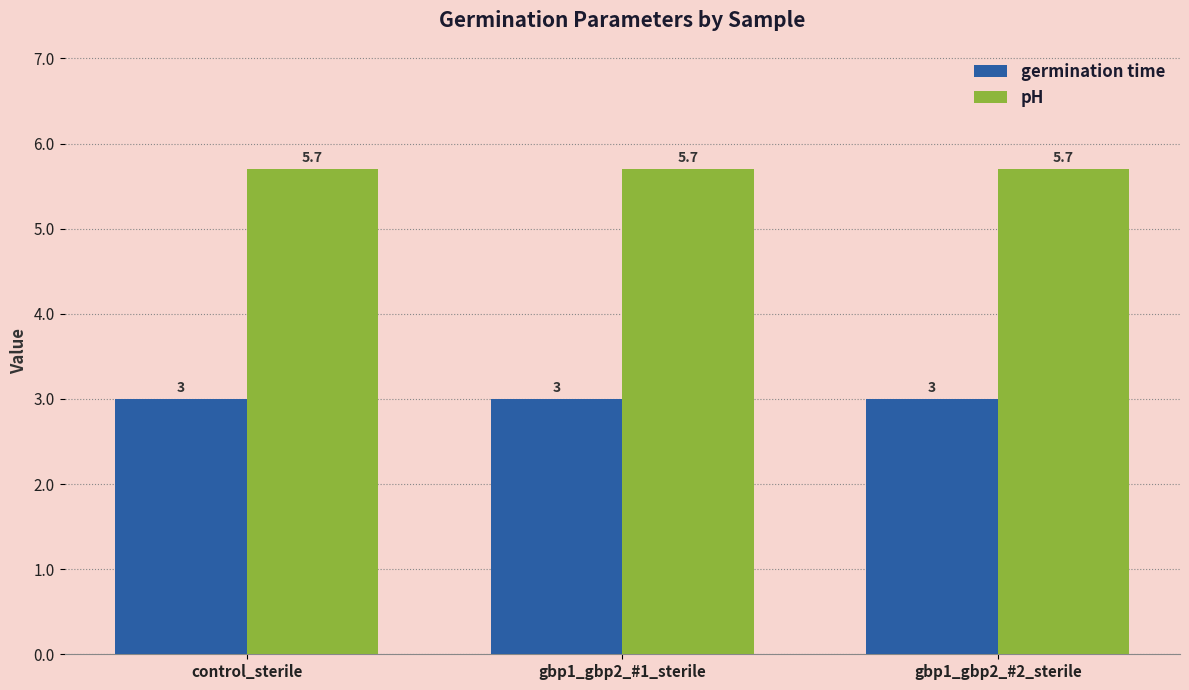

Count the number of categories in the chart.

3